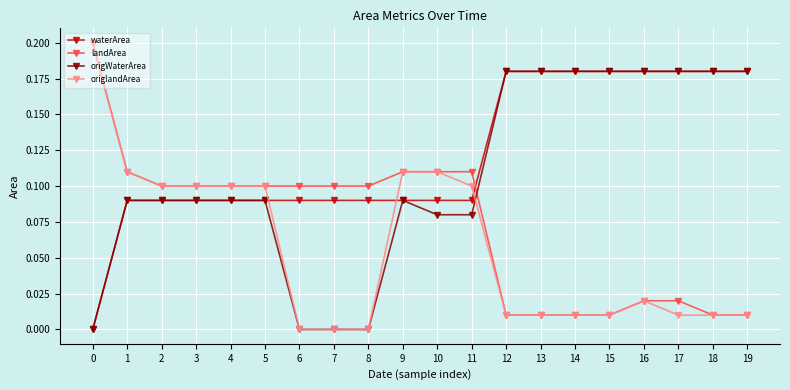

Which series has the widest spread of values?

origlandArea